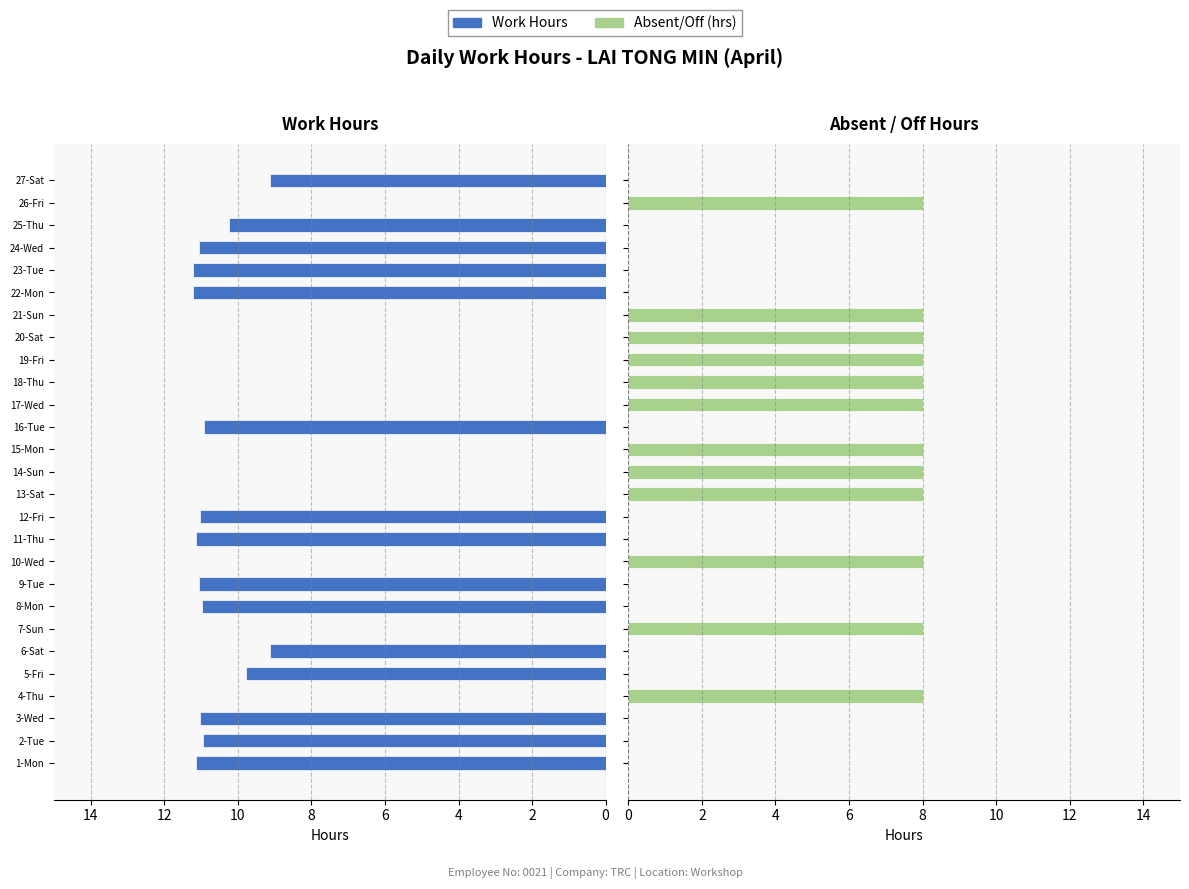

What is the difference between the highest and lowest values at 17?

8.0